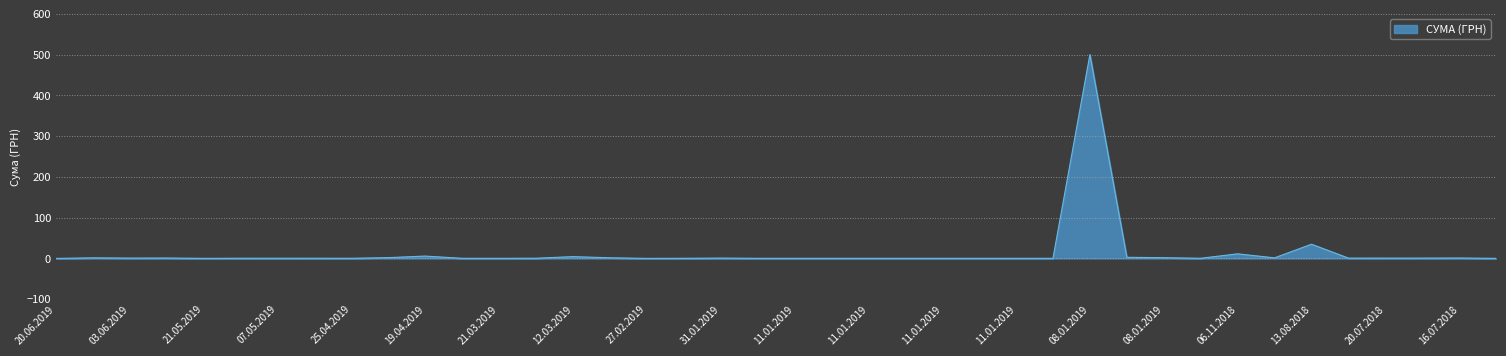

What is the greatest value displayed?

500.0